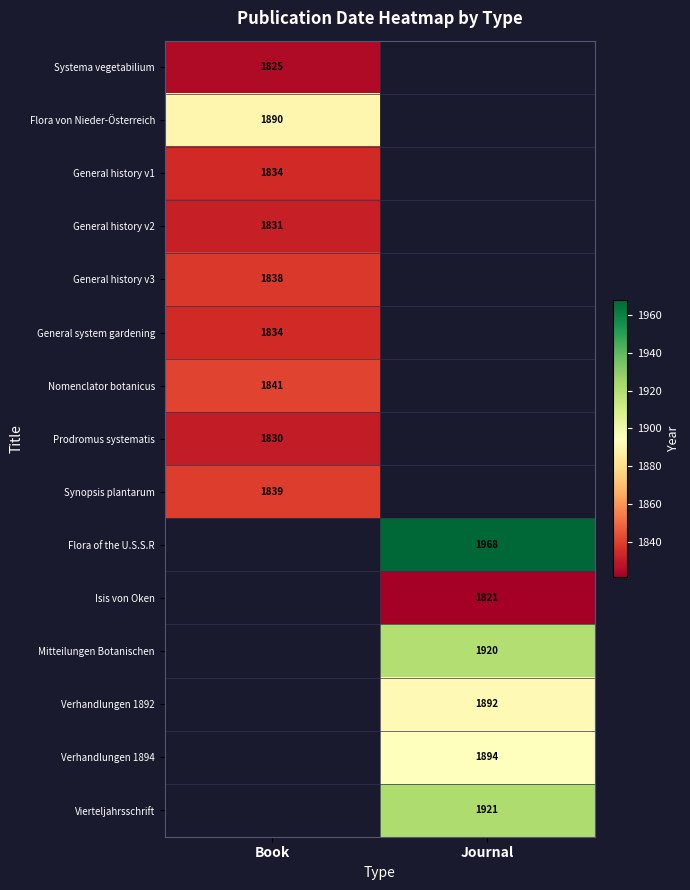

Is it true that Systema vegetabilium equals 431 at Book?

False